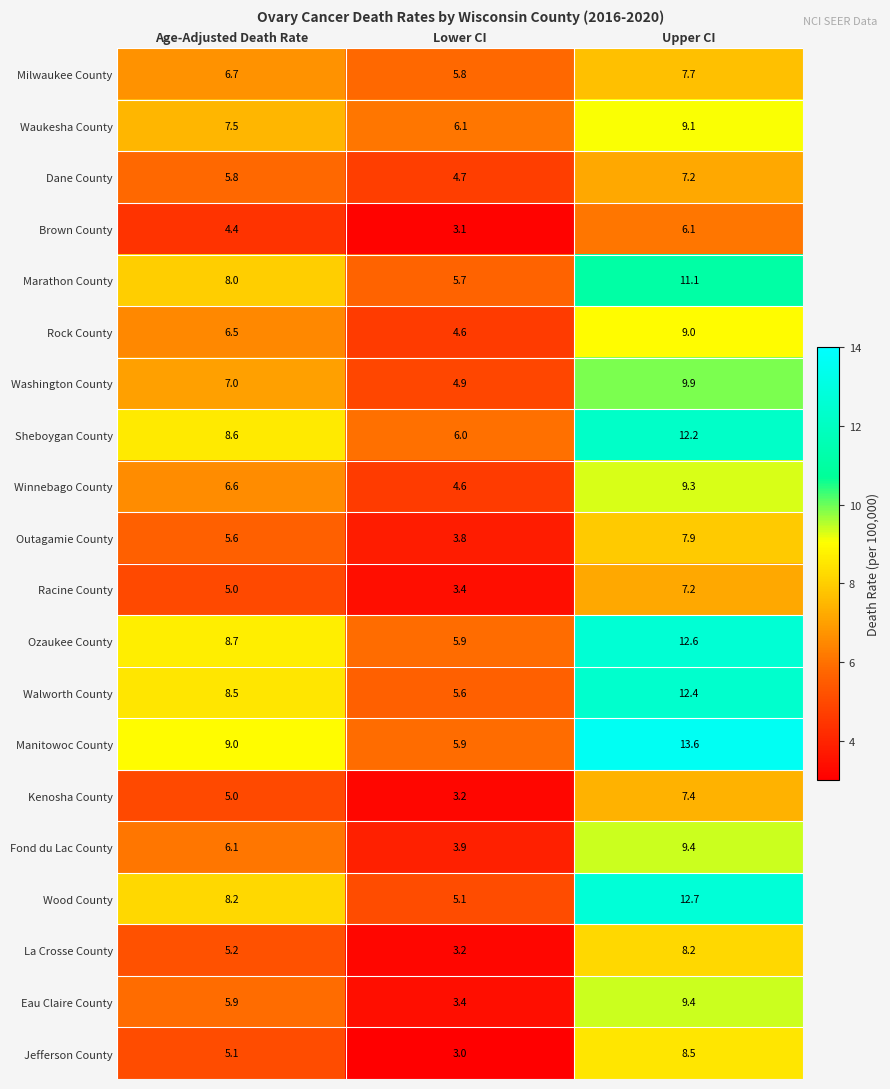

What is the maximum value for Washington County?

9.9